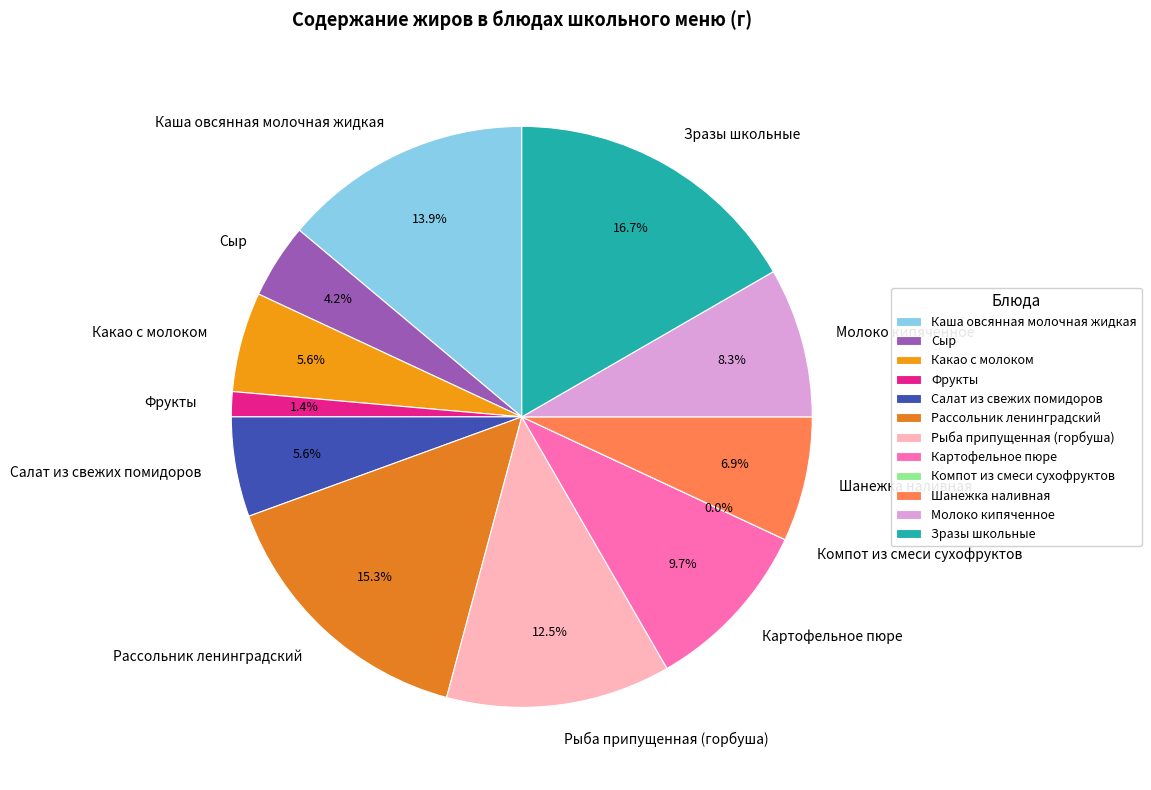

True or false: Каша овсянная молочная жидкая accounts for 2% of the total.

False